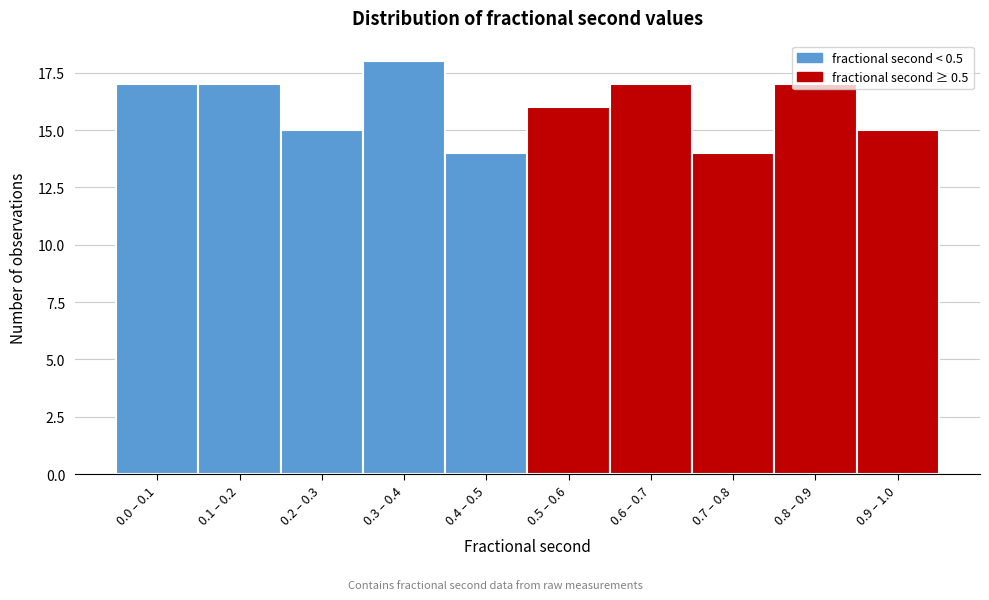

What is the sum of all values?

160